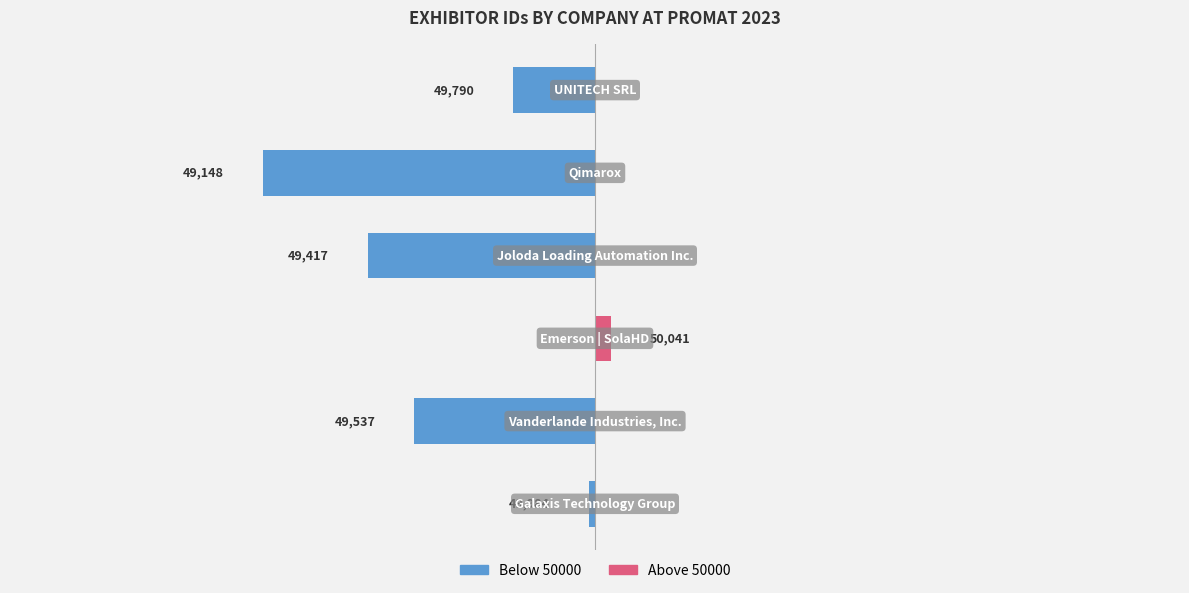

Reading left to right, extract all data points from this chart.

Left of 50000: -16	-463	0	-583	-852	-210
Right of 50000: 0	0	41	0	0	0